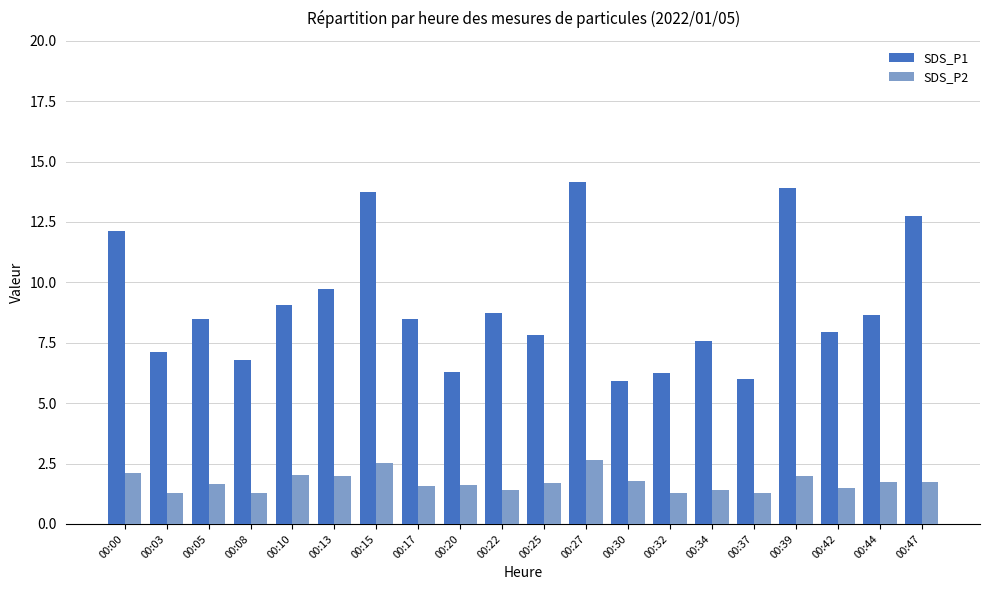

How many series are shown in this chart?

2